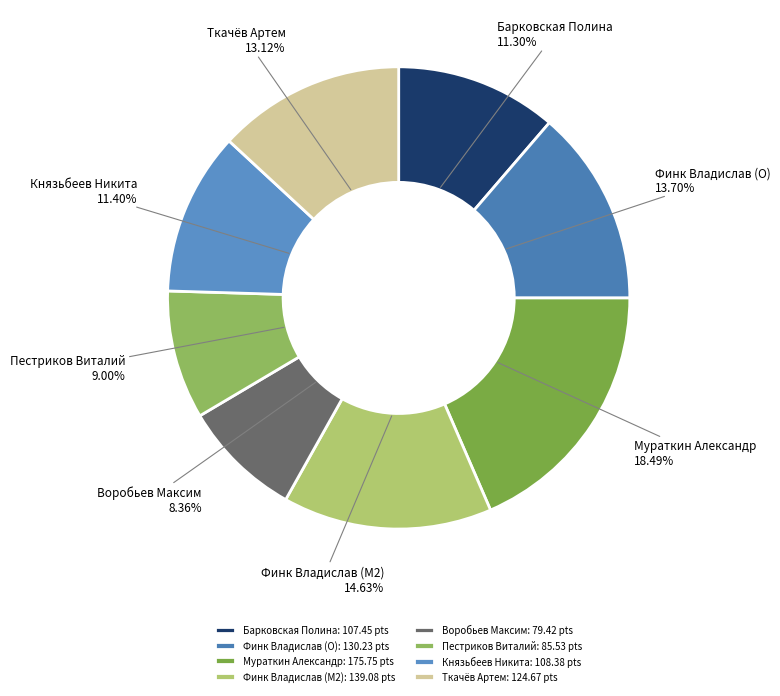

How many segments does this pie chart have?

8